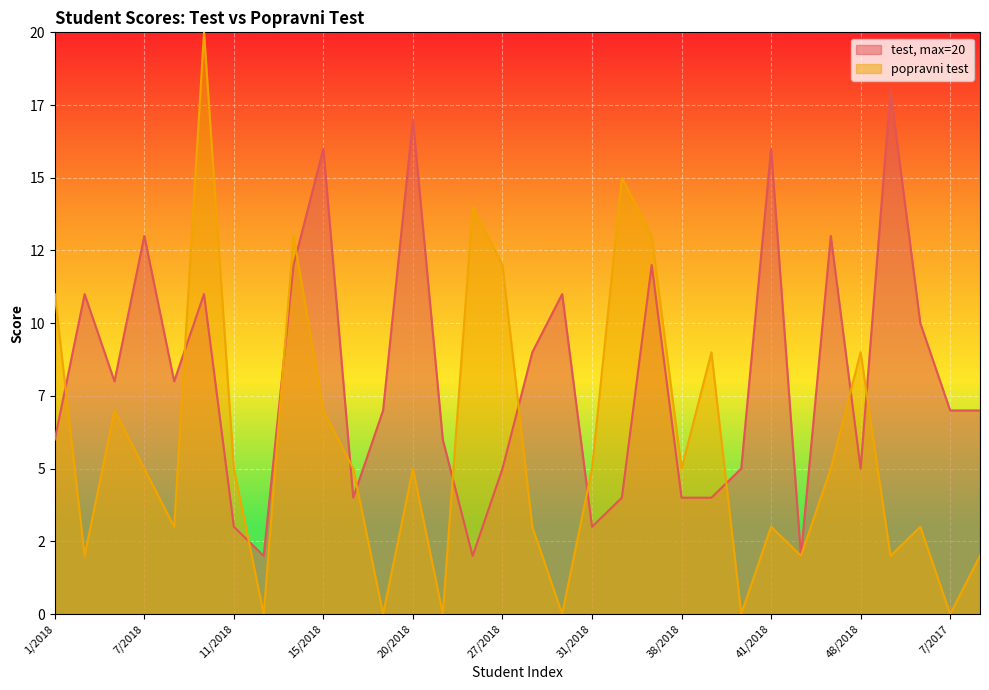

True or false: there are more than 2 points higher than both neighbors.

True